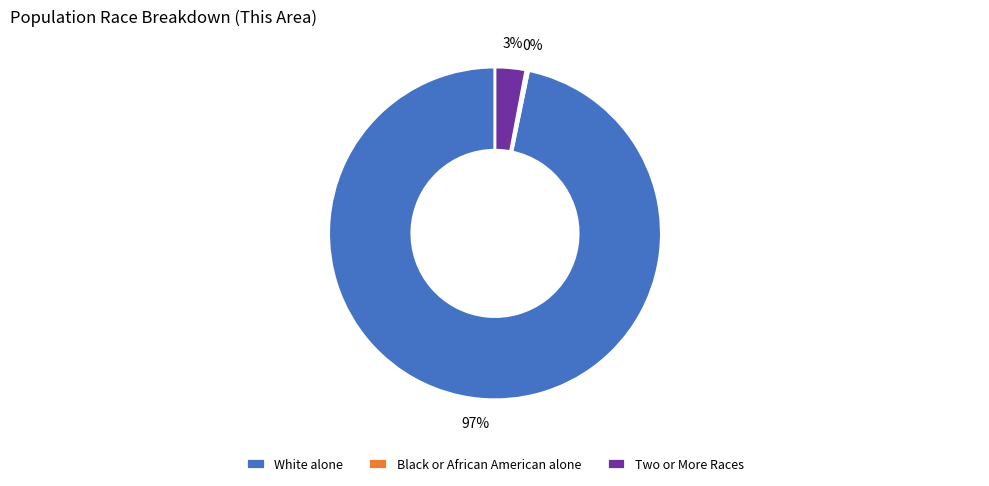

What is the largest slice in the pie chart?

White alone